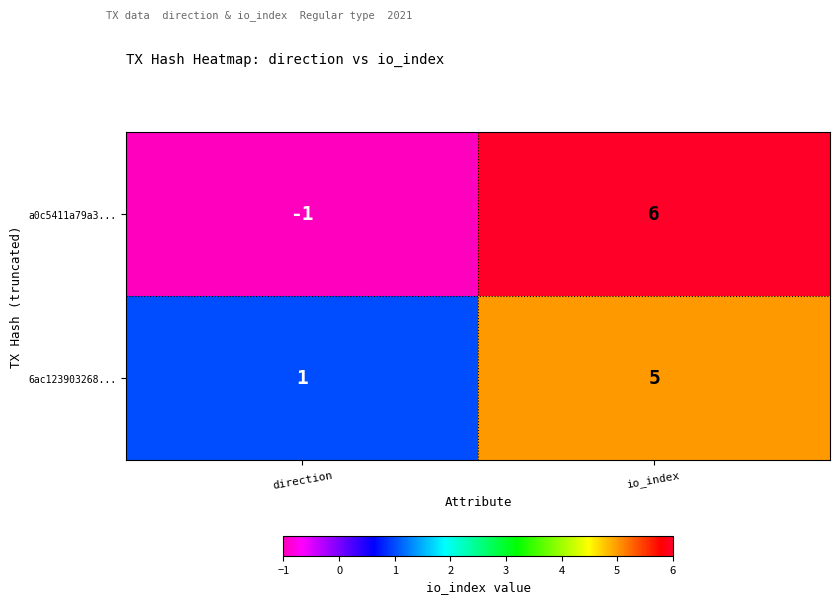

Is it true that a0c5411a79a3... equals 10 at io_index?

False